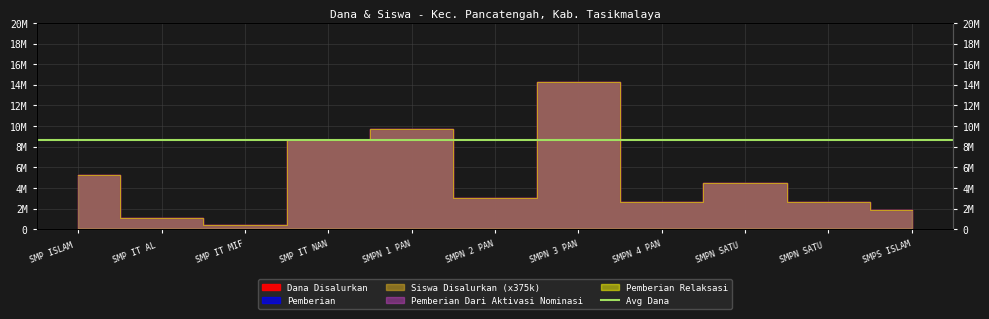

Read the Pemberian value at SMPN 4 PAN.

2625000